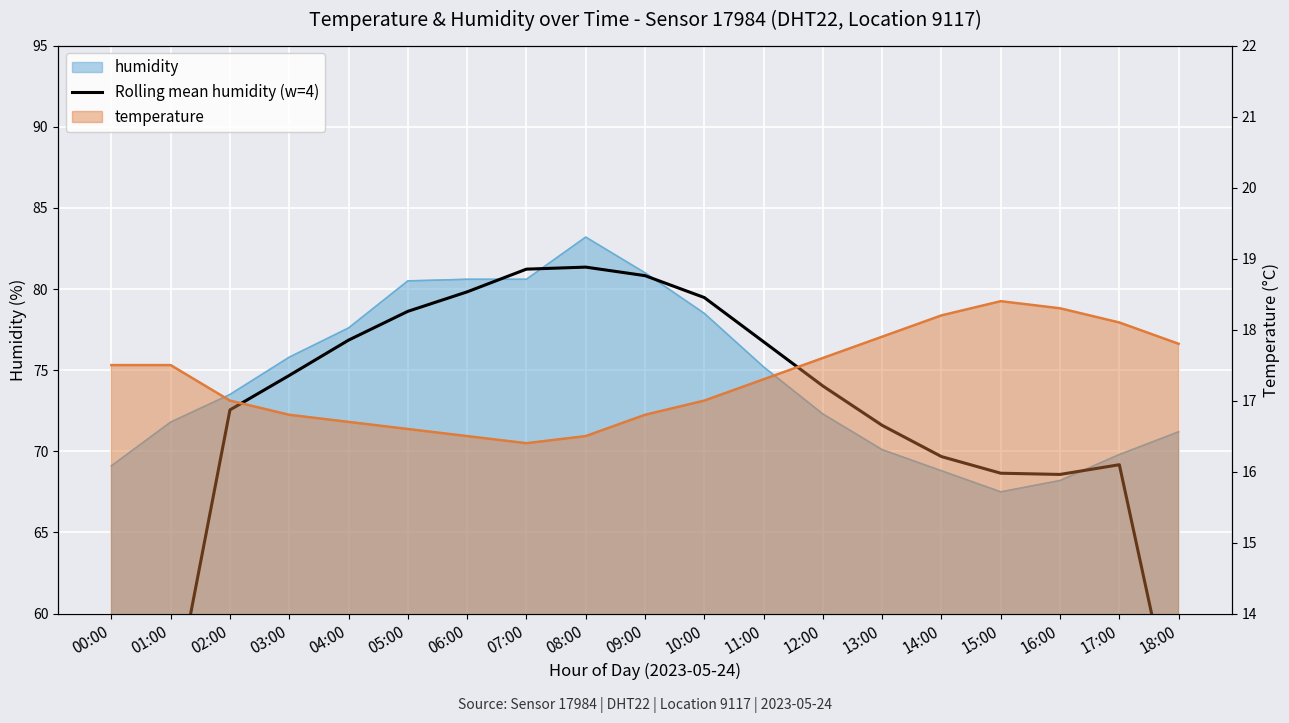

The chart shows a value of 78.6 at 05:00. True or false?

True